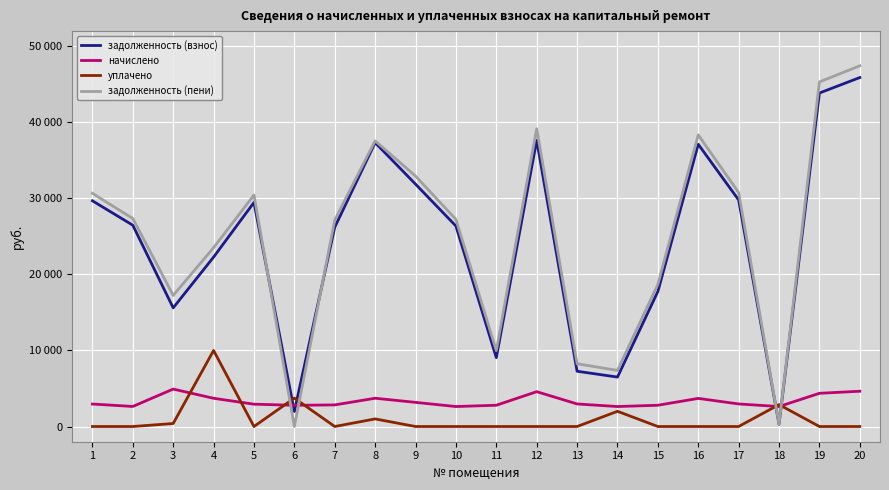

What are all the series names shown in the legend?

задолженность (взнос), начислено, уплачено, задолженность (пени)